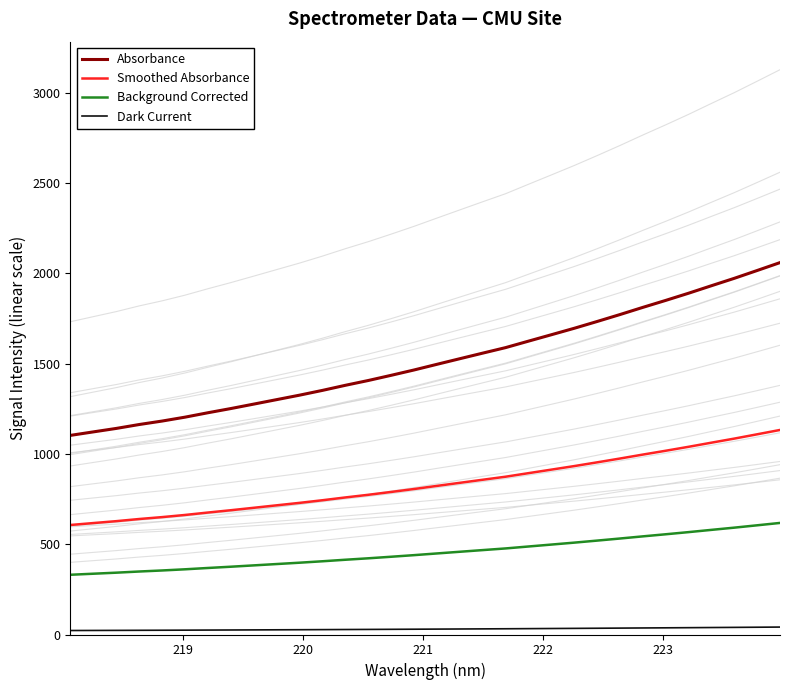

What is the smallest value displayed?

22.0